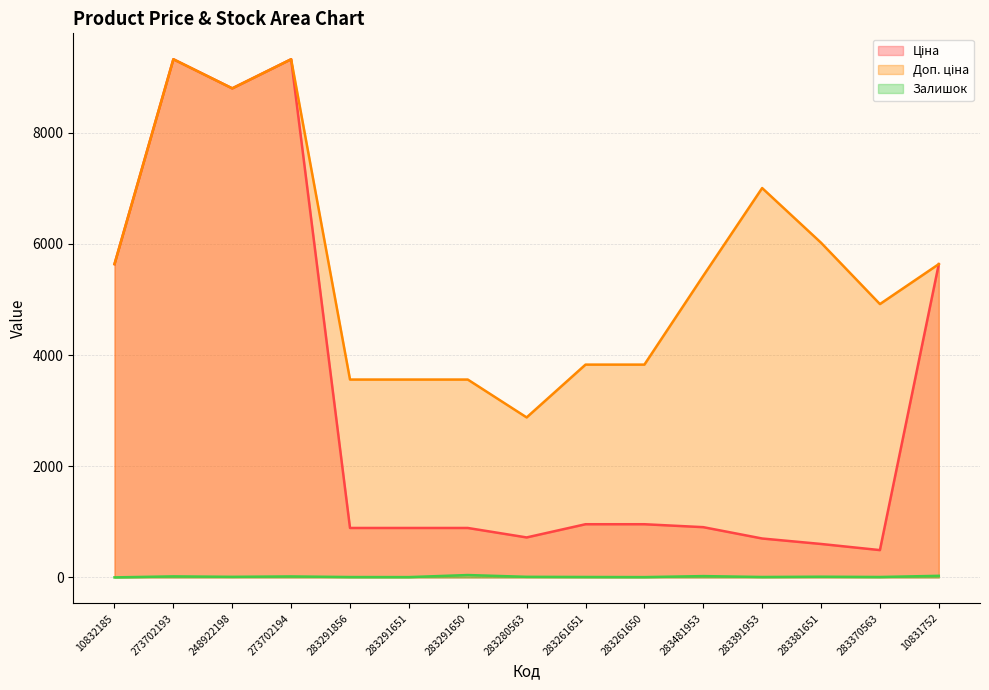

Where is Залишок nearest to the value 22?

283481953